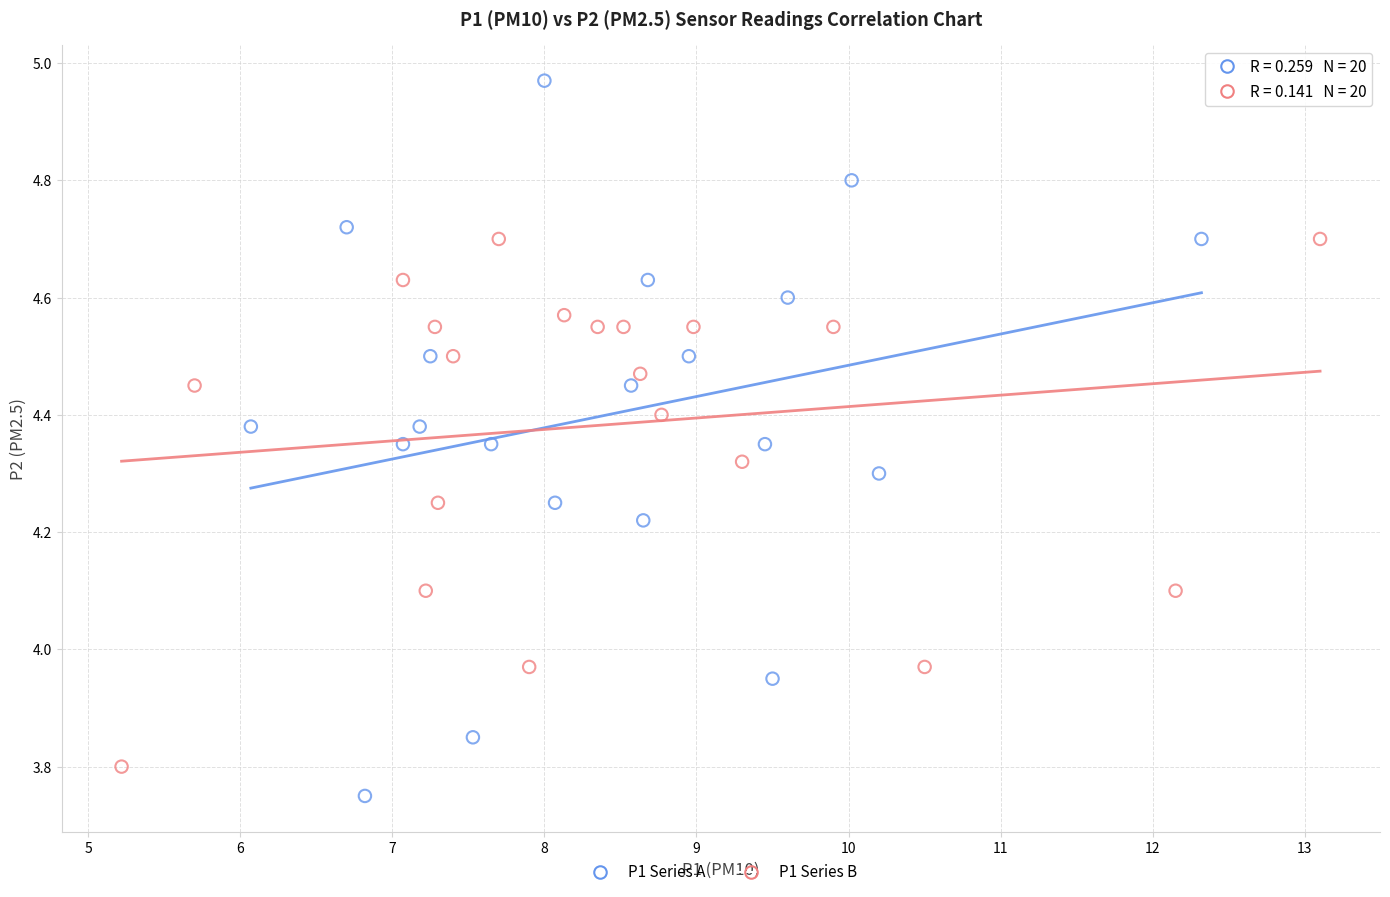

Which series has the largest Y range (max minus min)?

P1 Series A